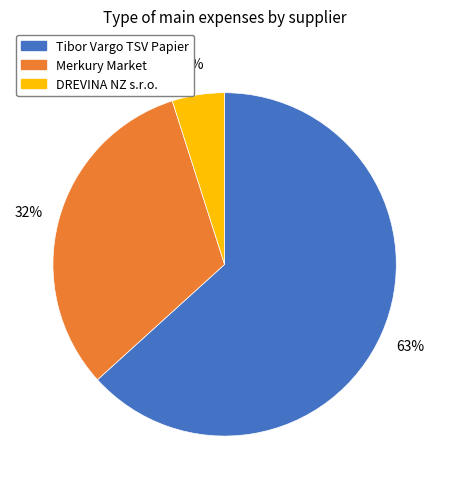

True or false: Tibor Vargo TSV Papier accounts for 69% of the total.

False